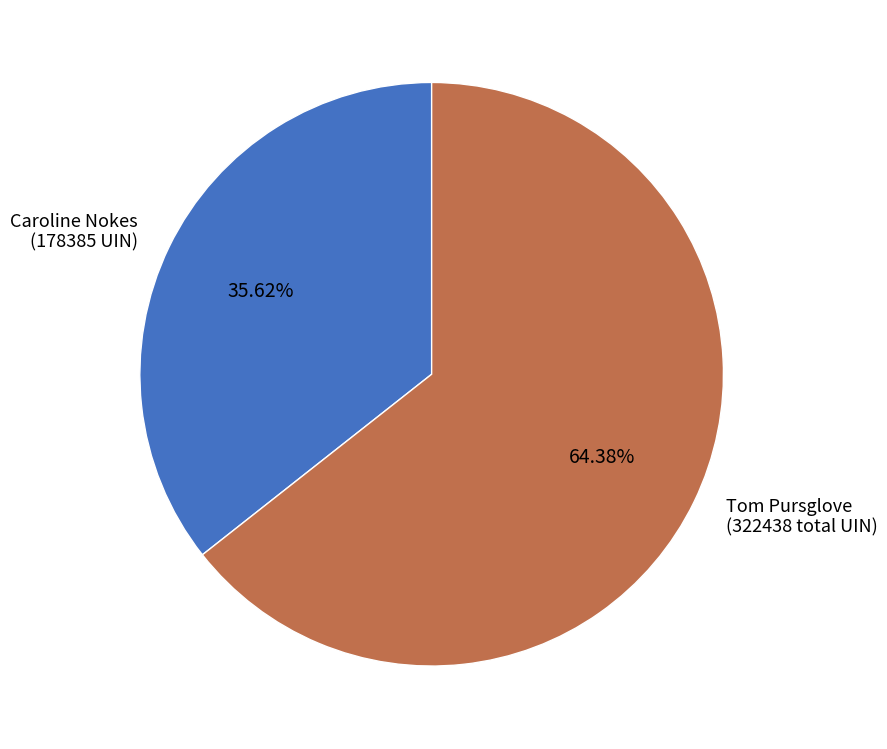

What is the majority slice?

Tom Pursglove (322438 total UIN)